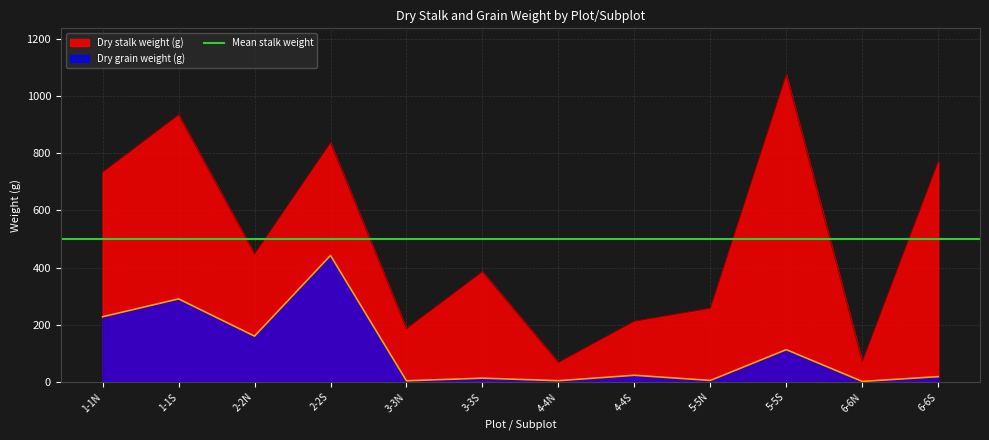

The Dry stalk weight (g) series shows 330.1 at 3-3N. True or false?

False